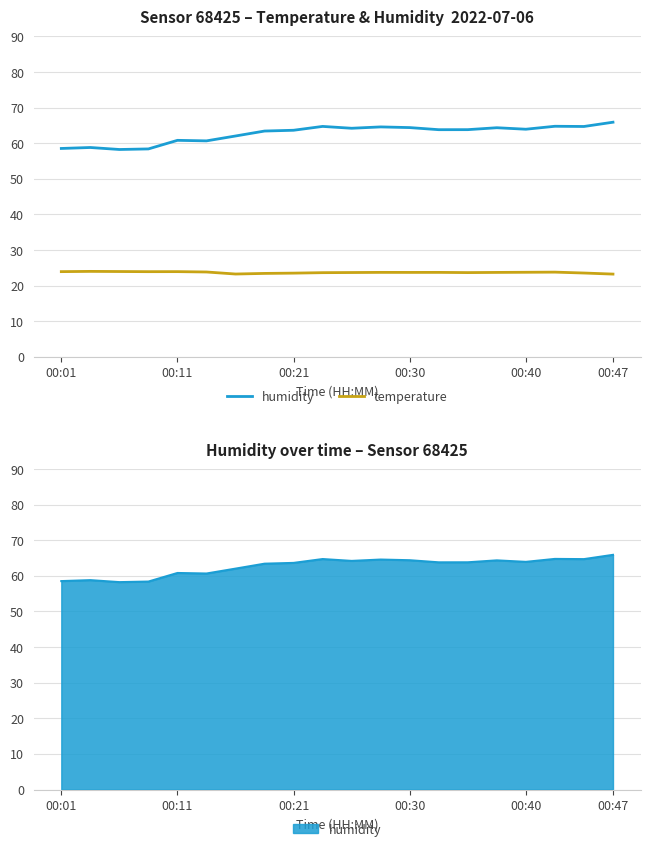

What value does the temperature series have at 00:21?

24.0